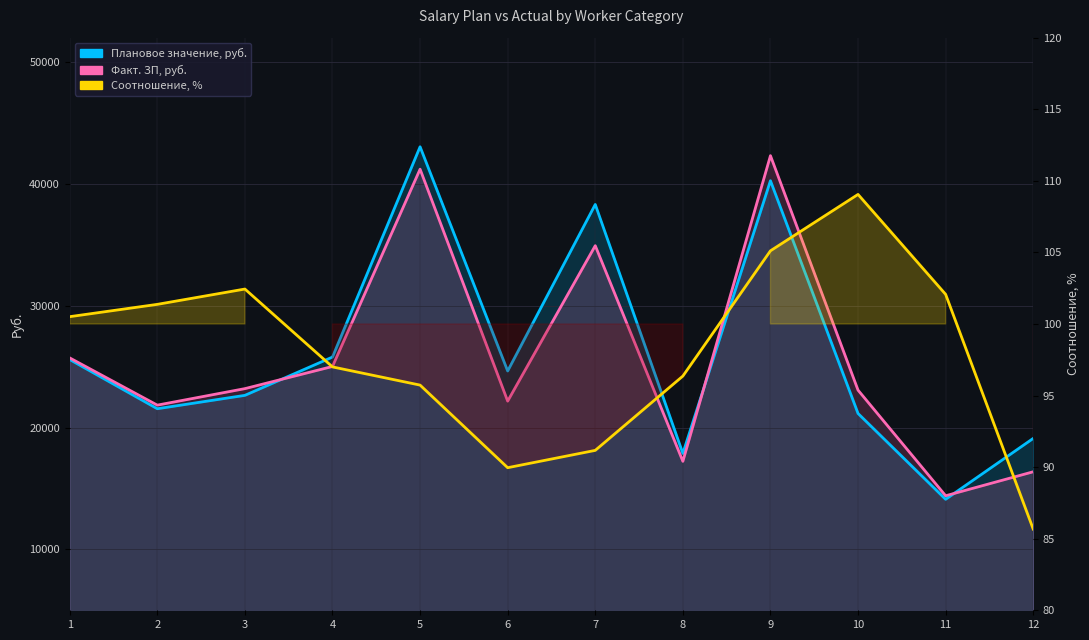

Reading left to right, list all the values displayed in this chart.

1=100.5	2=101.4	3=102.4	4=97.0	5=95.7	6=90.0	7=91.2	8=96.4	9=105.1	10=109.0	11=102.1	12=85.7